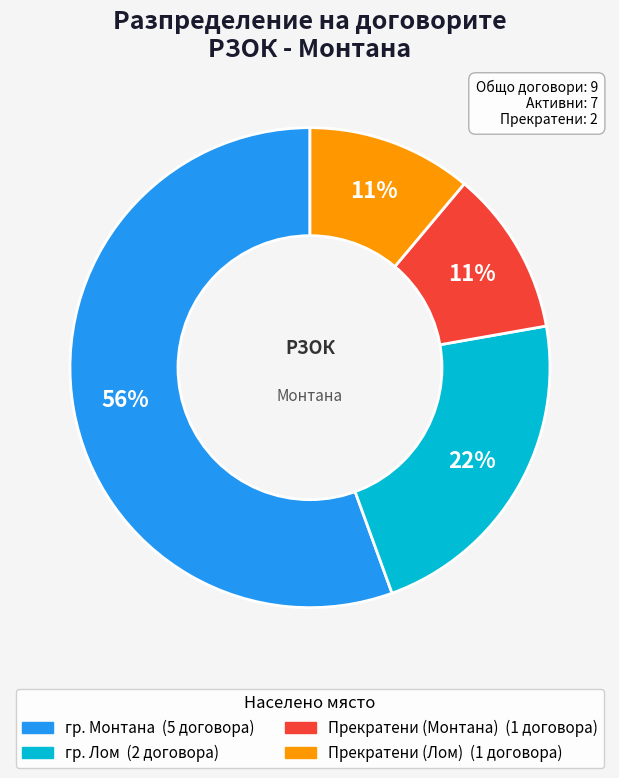

Does any single category account for the majority?

Yes